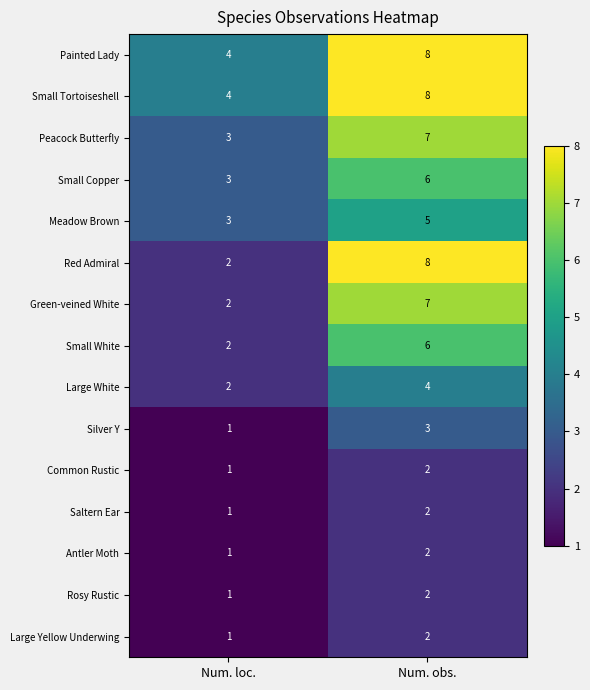

True or false: Small Tortoiseshell has a value of 2 at Num. obs..

False